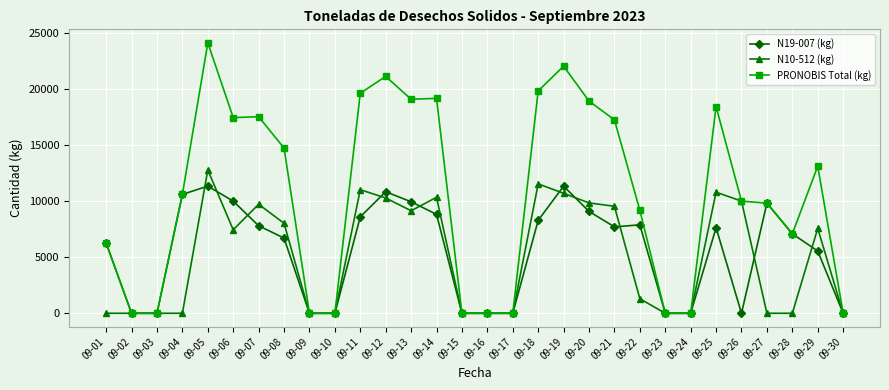

True or false: N19-007 (kg) has more than 2 points higher than both neighbors.

True